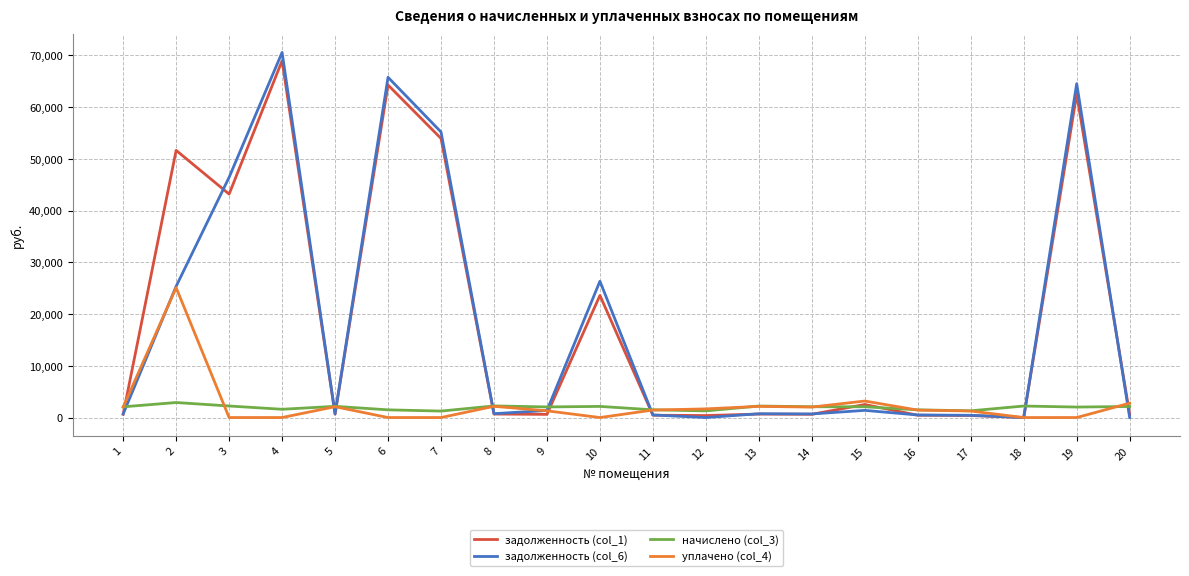

Between 7 and 10, which series saw the biggest shift?

задолженность (col_1)